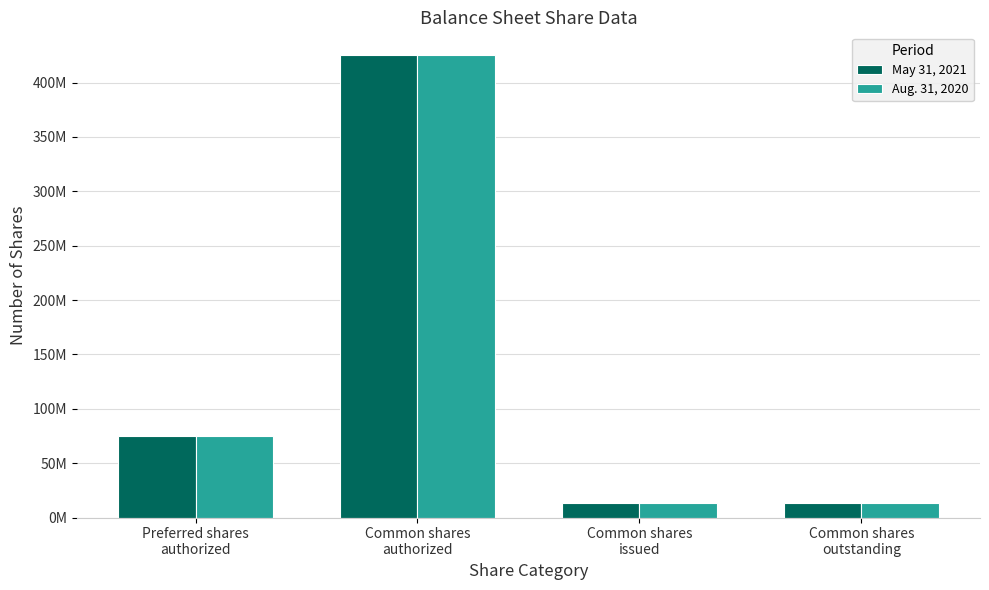

At which category is the sum across all series the highest?

Common shares
authorized